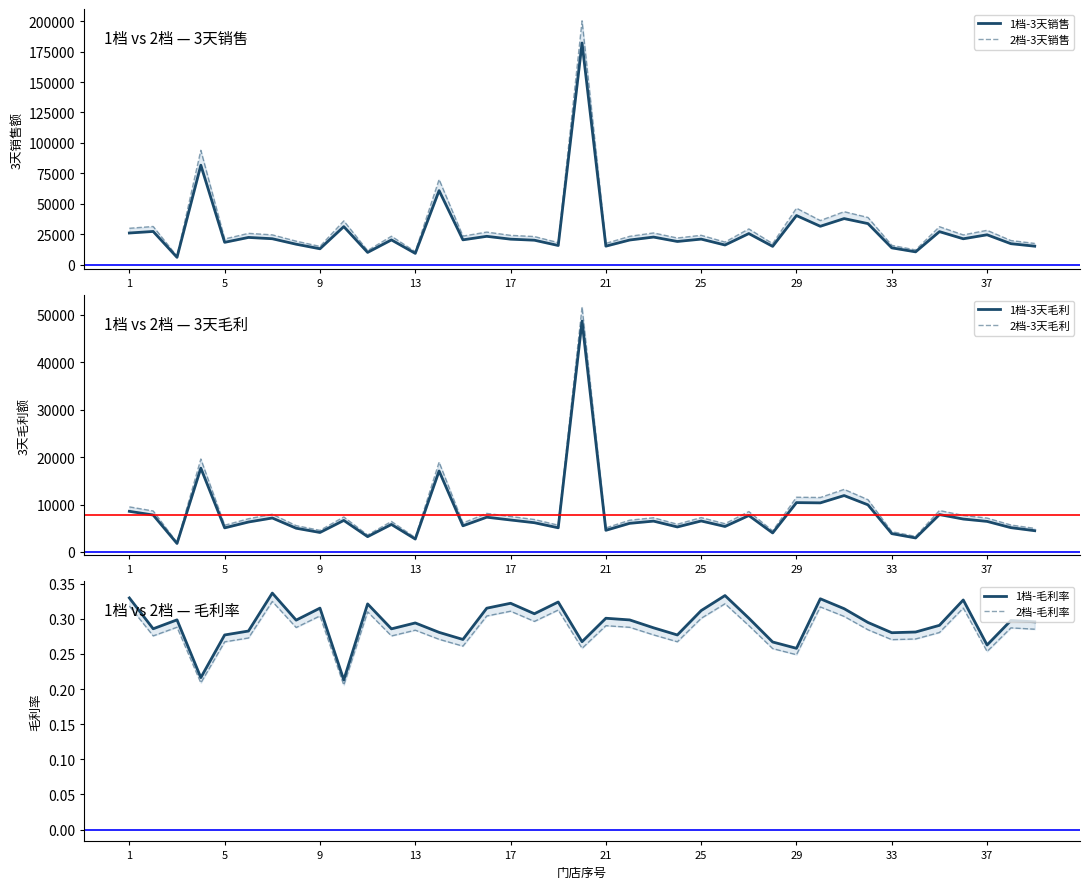

What are all the series names shown in the legend?

1档-3天销售, 2档-3天销售, 1档-3天毛利, 2档-3天毛利, 1档-毛利率, 2档-毛利率